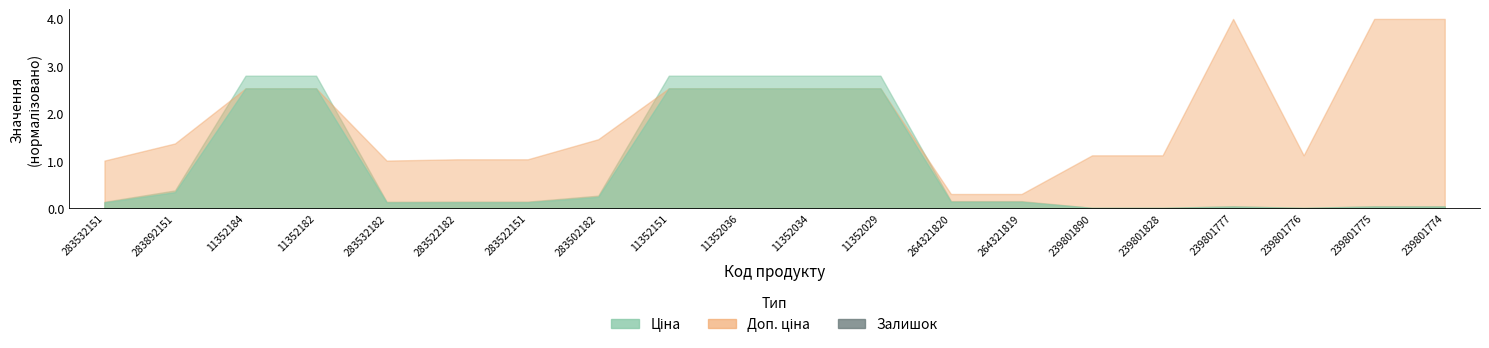

How many data points does each series have?

20